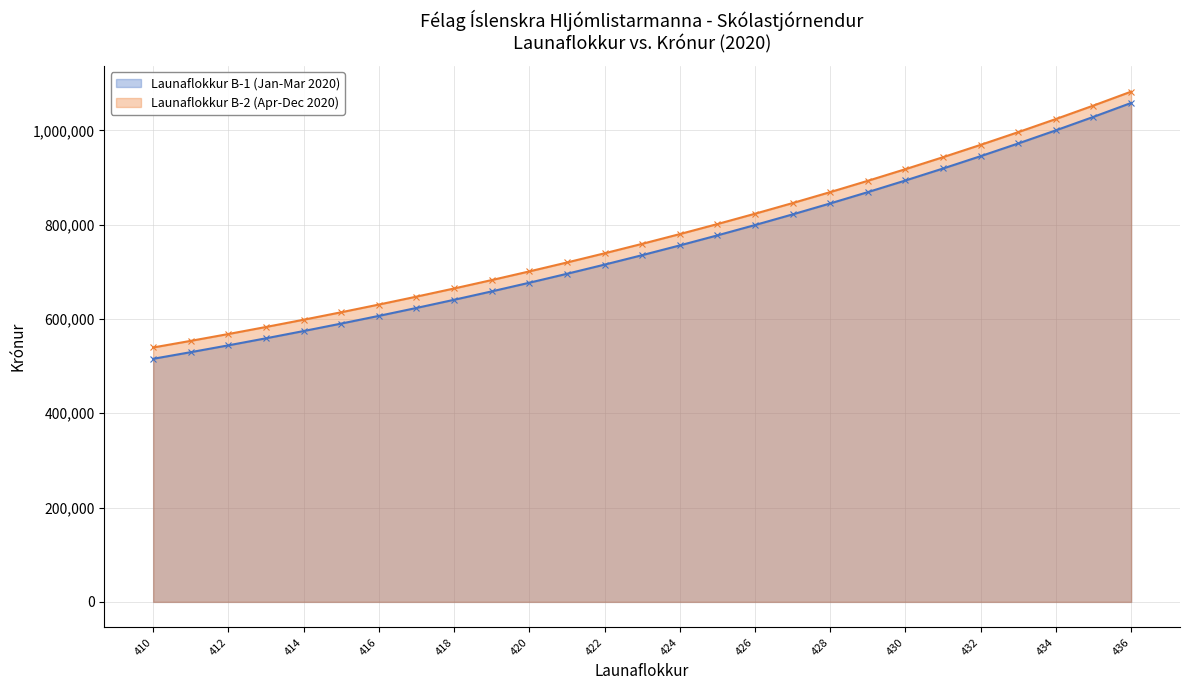

What is the maximum value shown in the chart?

1082032